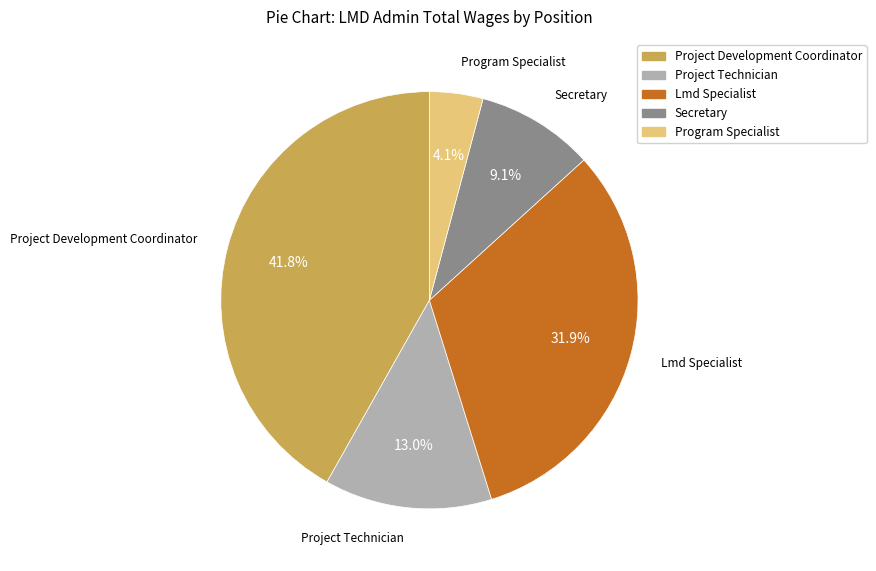

True or false: Project Technician accounts for 13% of the total.

True